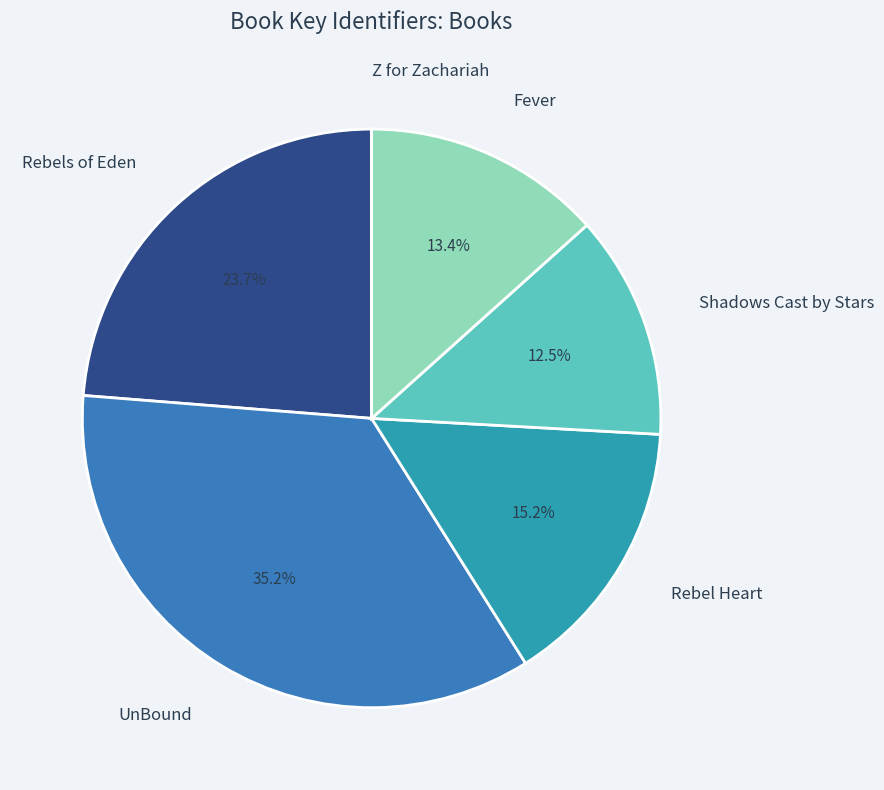

Combined, what portion of the pie is Fever and Shadows Cast by Stars?

25.9%